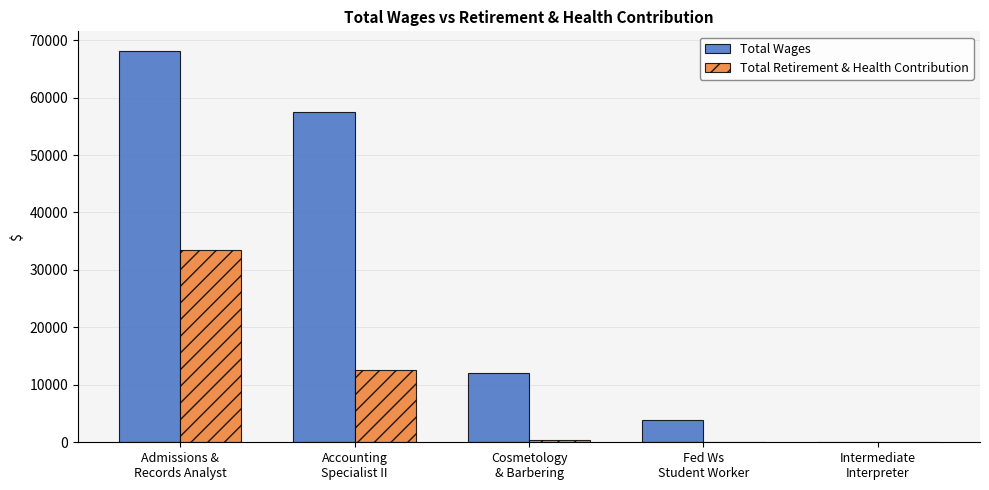

Are the bars grouped side by side (vs. stacked)?

Yes